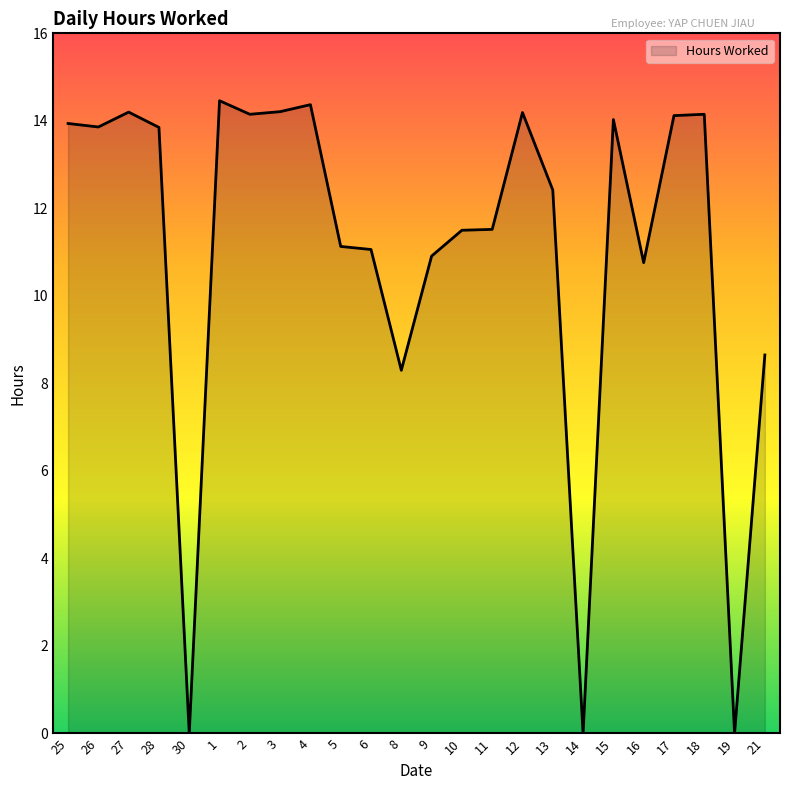

How many distinct data groups are displayed?

1